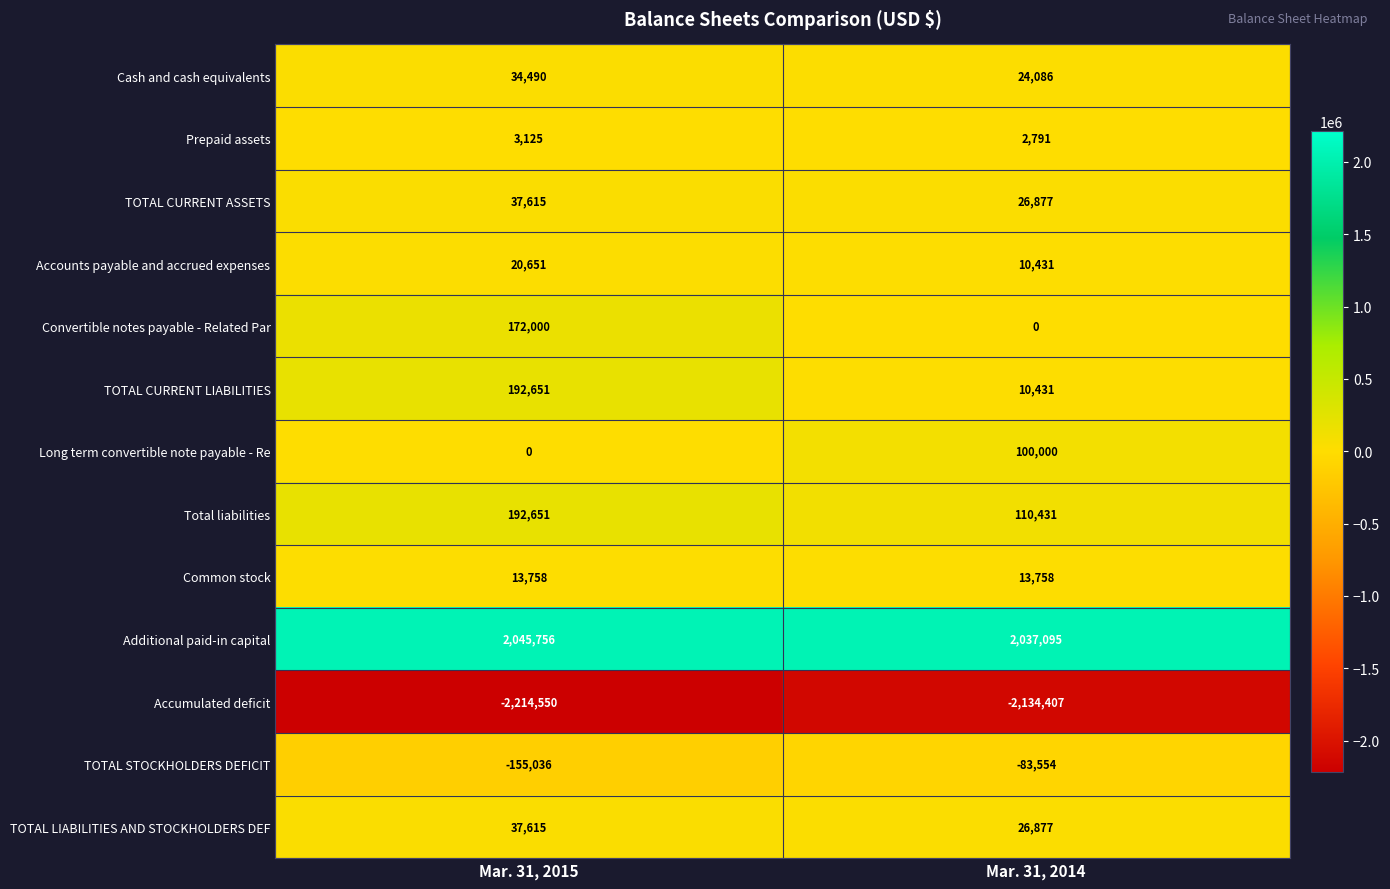

Which series has the largest total across all categories?

Additional paid-in capital